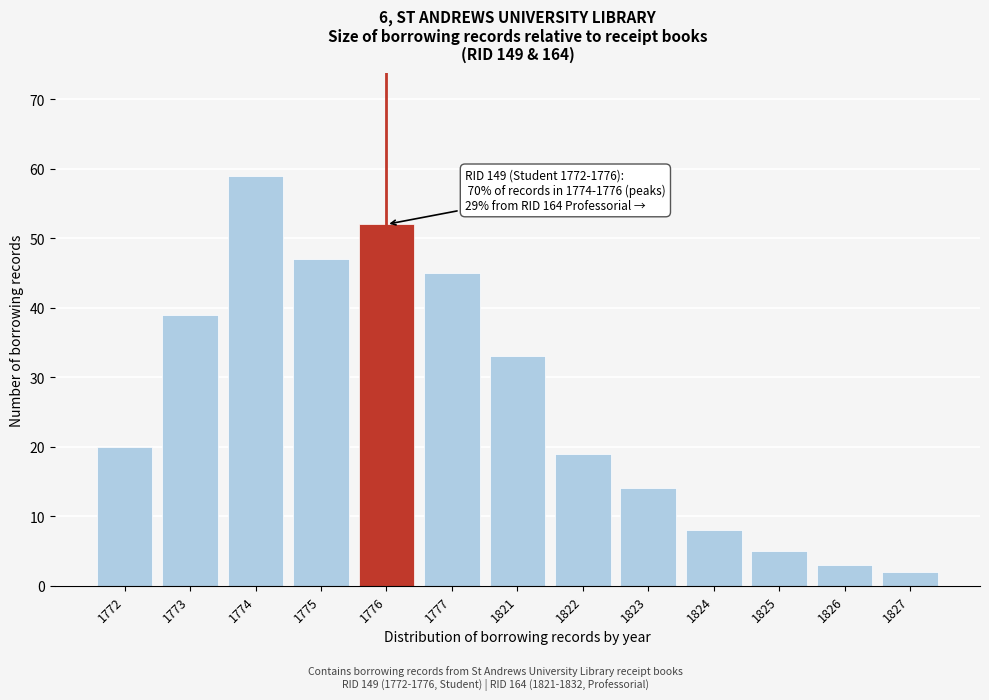

Reading right to left, extract all data points from this chart.

1827=2	1826=3	1825=5	1824=8	1823=14	1822=19	1821=33	1777=45	1776=52	1775=47	1774=59	1773=39	1772=20